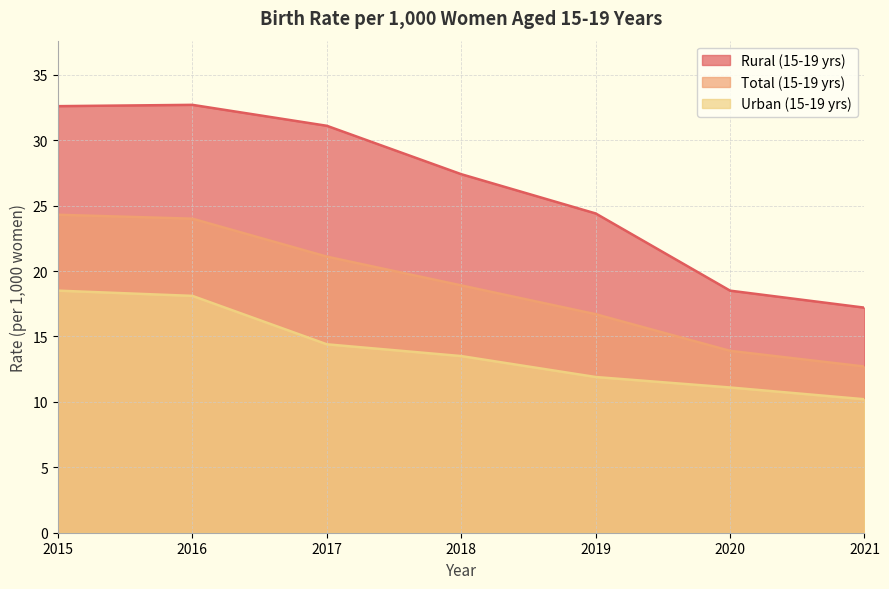

What is the minimum value shown in the chart?

10.2